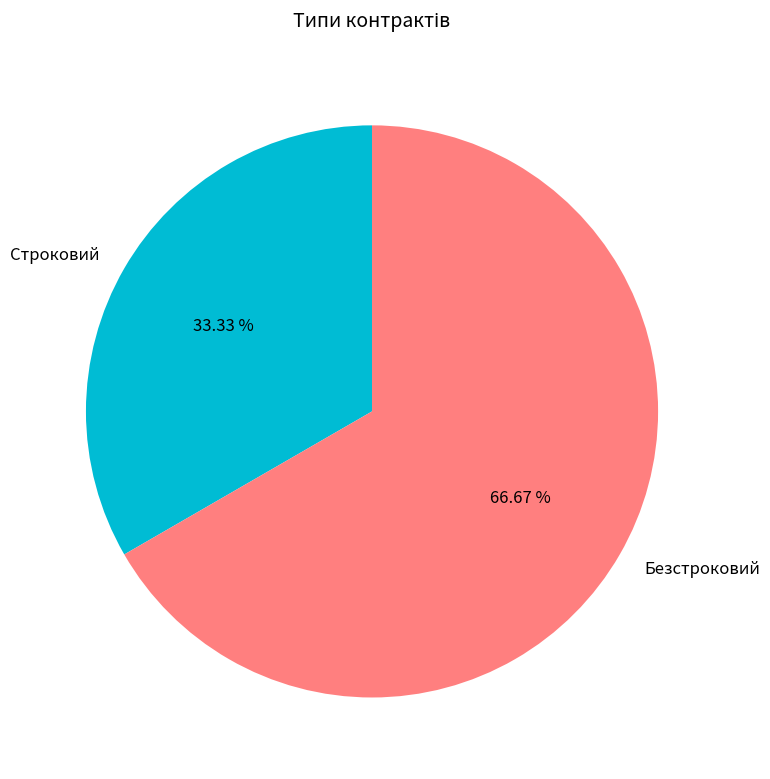

How many slices are in this pie chart?

2